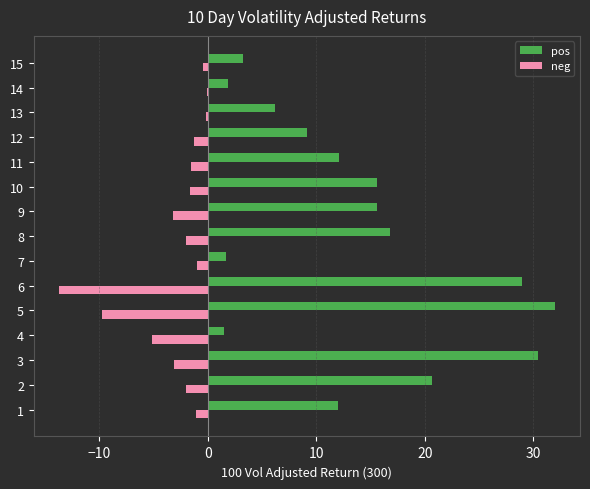

True or false: pos has a value of 1.9 at 14.

True